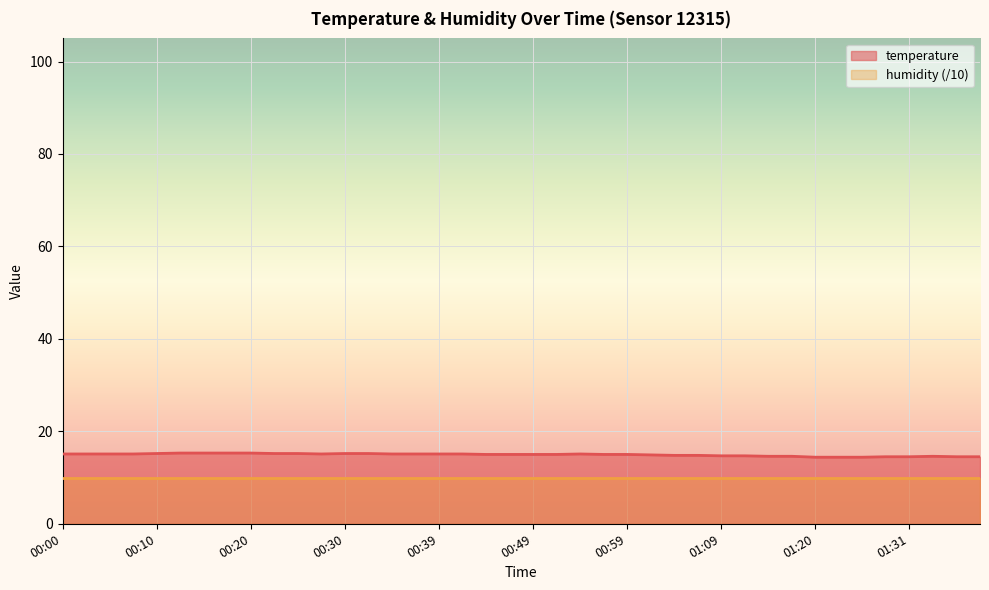

What is the lowest value of the temperature series?

14.4